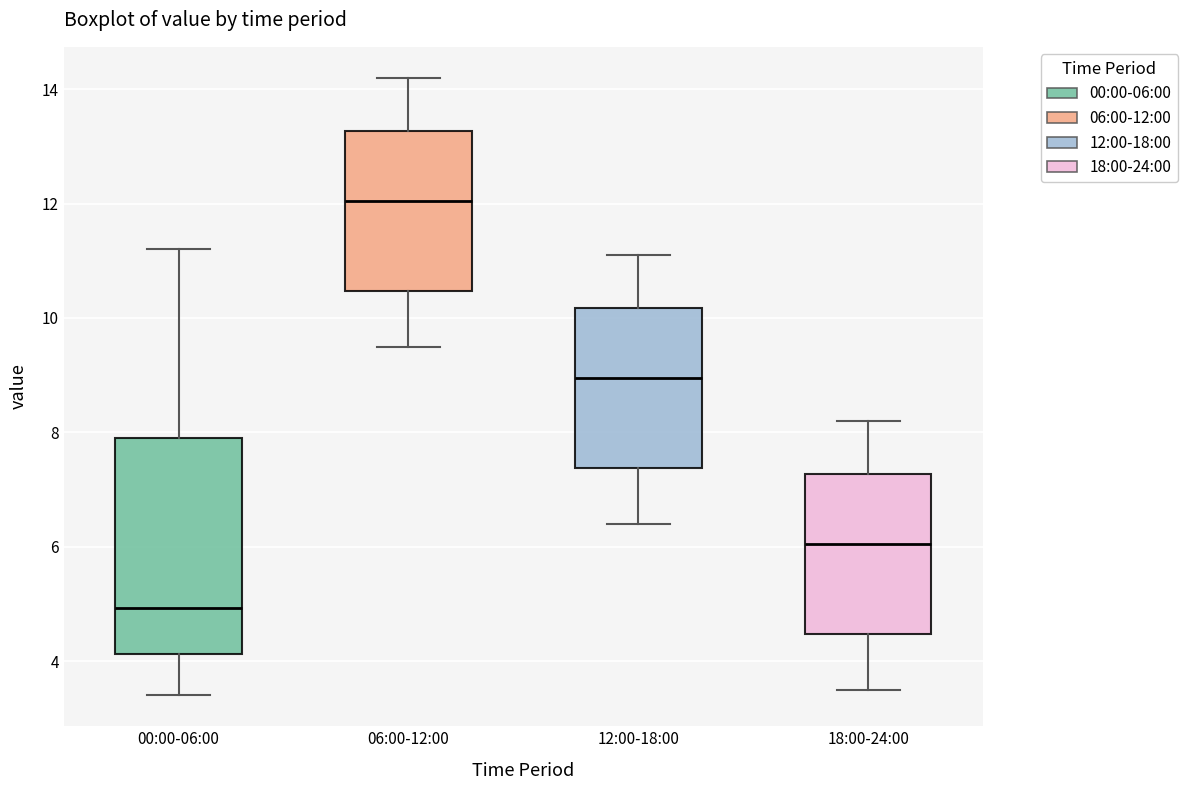

Which box's median line is the highest?

06:00-12:00